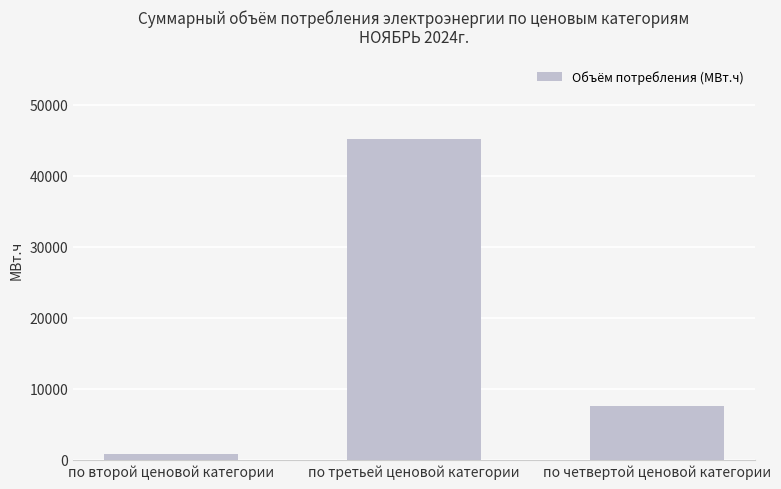

Which has a higher value, по третьей ценовой категории or по четвертой ценовой категории?

по третьей ценовой категории